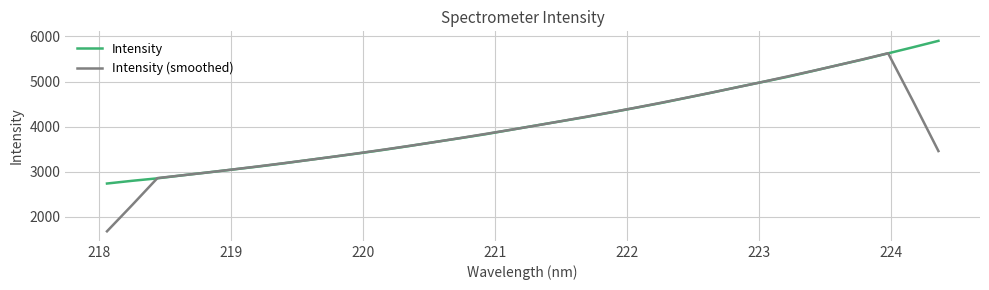

How many values in the Intensity (smoothed) series are below 3928?

17